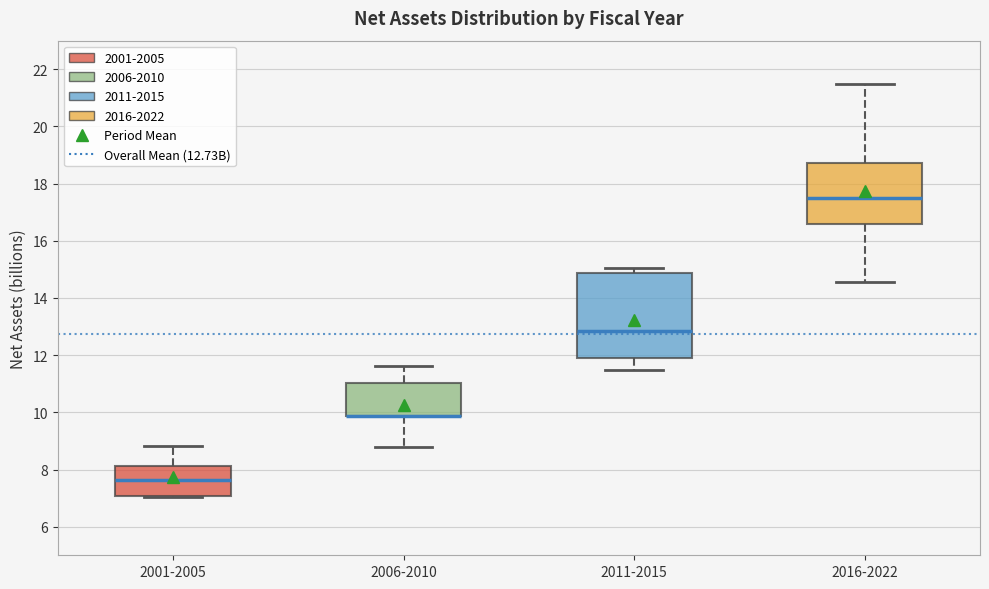

Reading left to right, transcribe this box plot: for each box, give where its median line is, the range the box spans, and where its two whiskers end, as read against the y-axis. The values are not printed on the chart, so give them approximately, as read against the axis.

2001-2005: median 7.6, box 7.0 to 8.2, whiskers 7.0 to 8.8
2006-2010: median 9.8 (drawn on the box's lower edge), box 9.8 to 11.0, whiskers 8.8 to 11.6
2011-2015: median 12.8, box 11.8 to 14.8, whiskers 11.4 to 15.0
2016-2022: median 17.4, box 16.6 to 18.8, whiskers 14.6 to 21.4